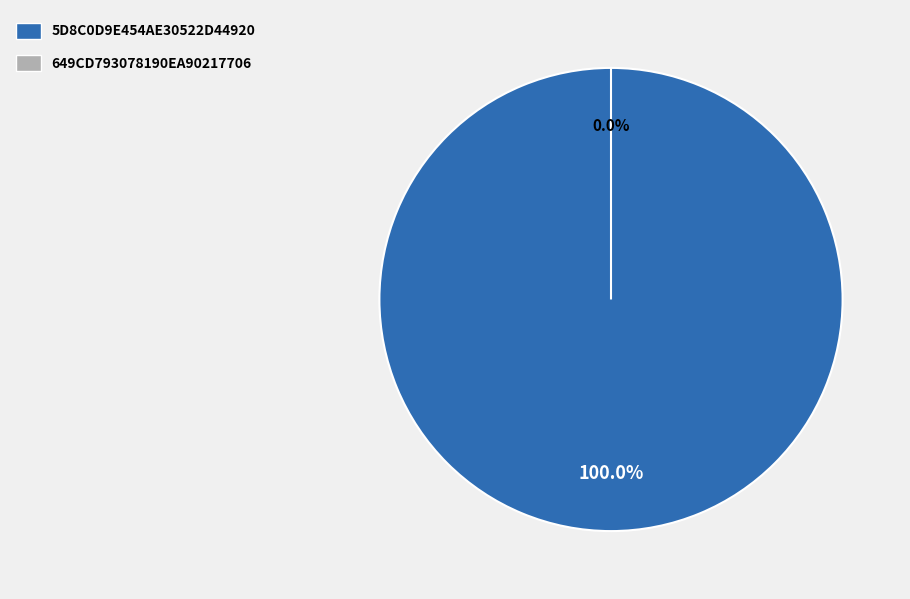

Which slice is the largest?

5d8c0d9e454ae30522d44920